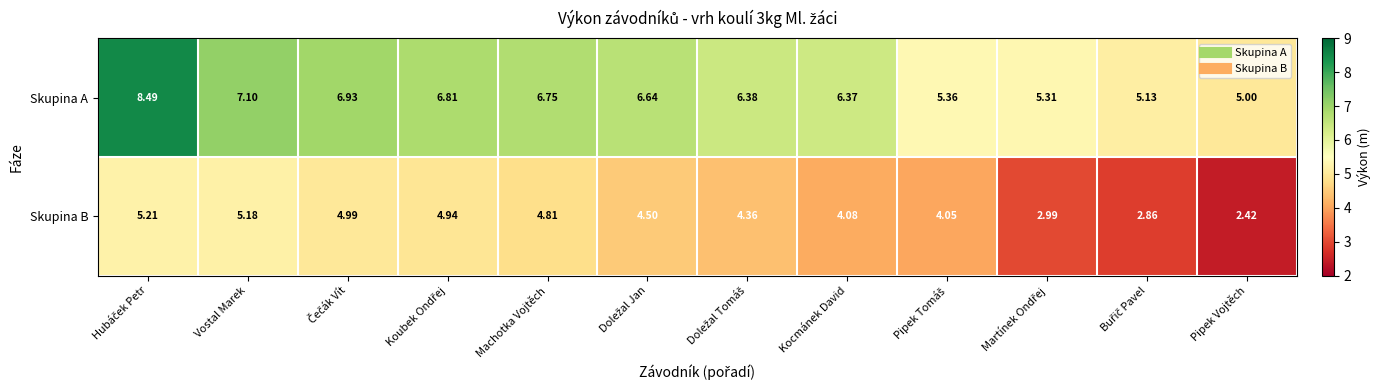

Which series has the largest range (max minus min)?

Skupina A